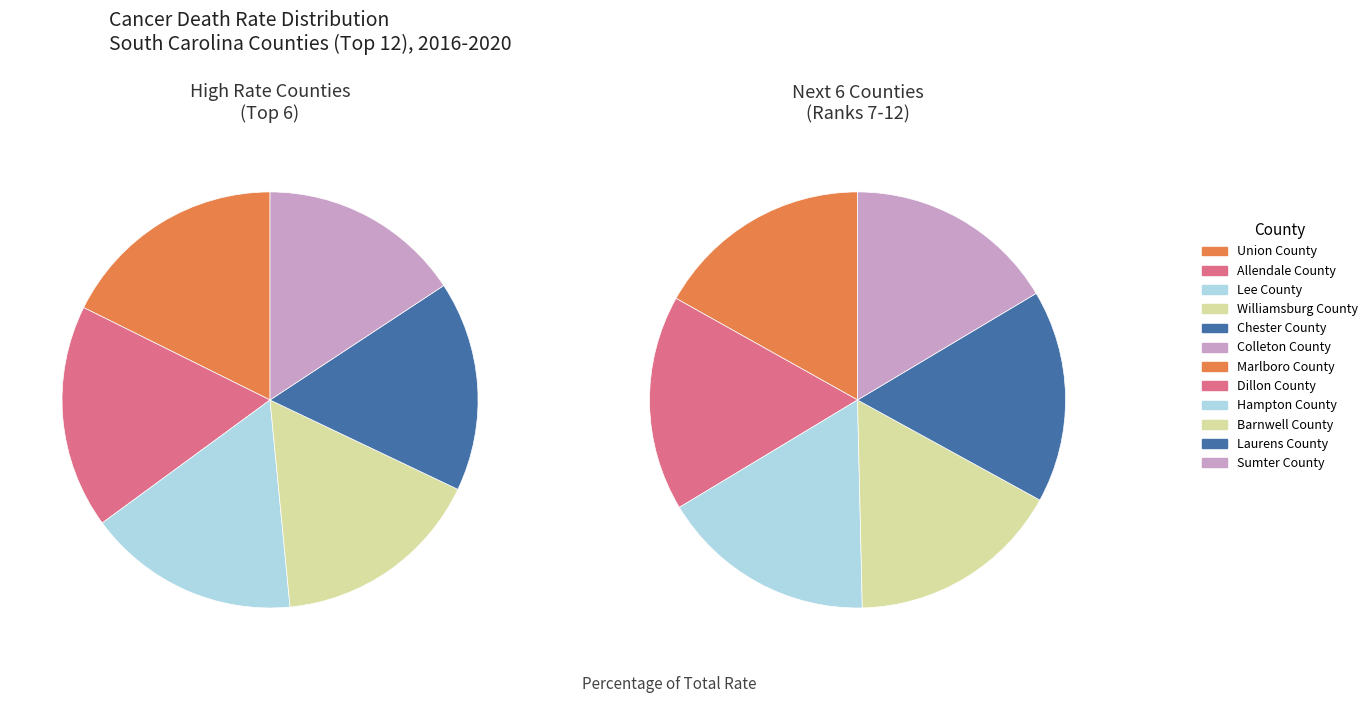

Is Barnwell County the majority of the pie?

No